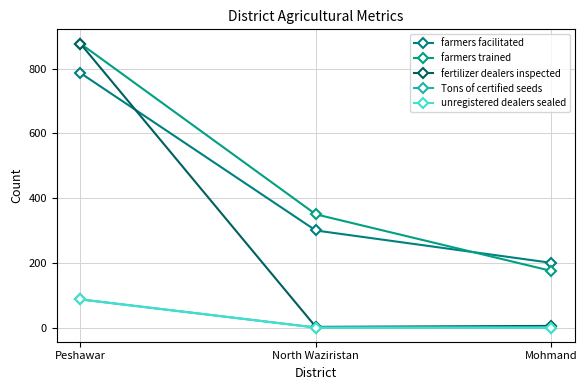

Is this an area chart (filled region under the line)?

No